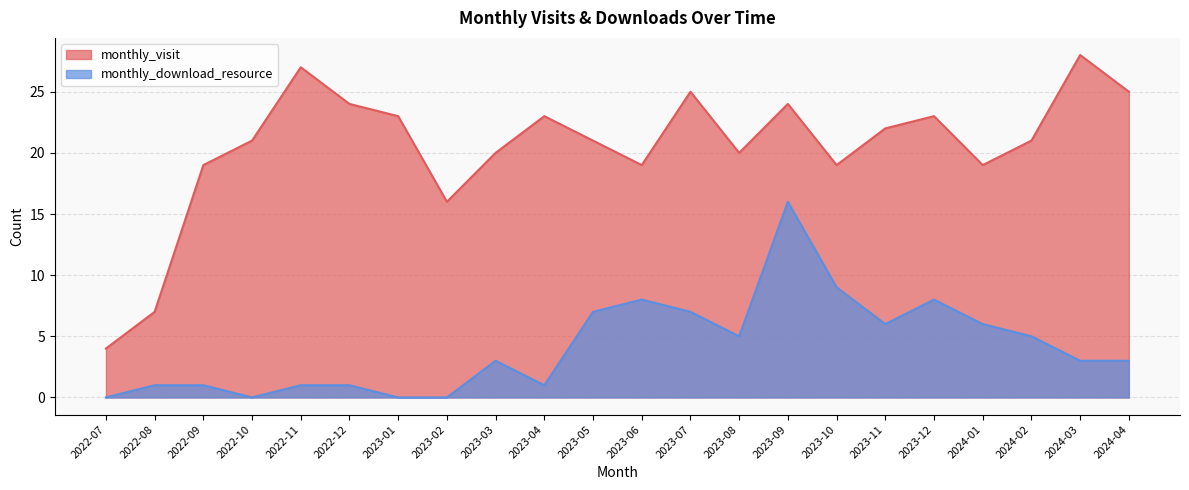

Count the number of categories in the chart.

22